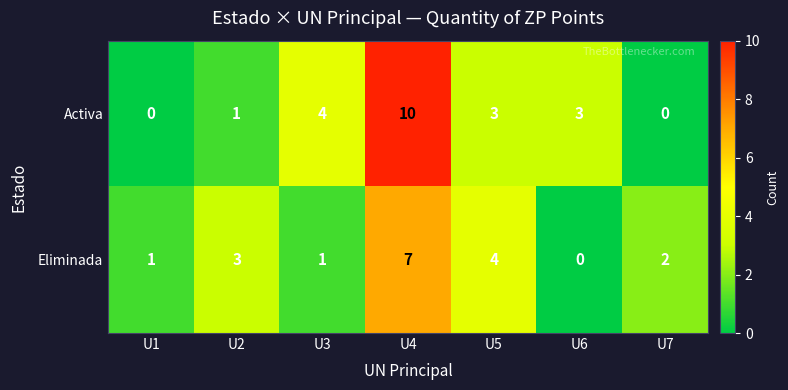

What is the greatest value displayed?

10